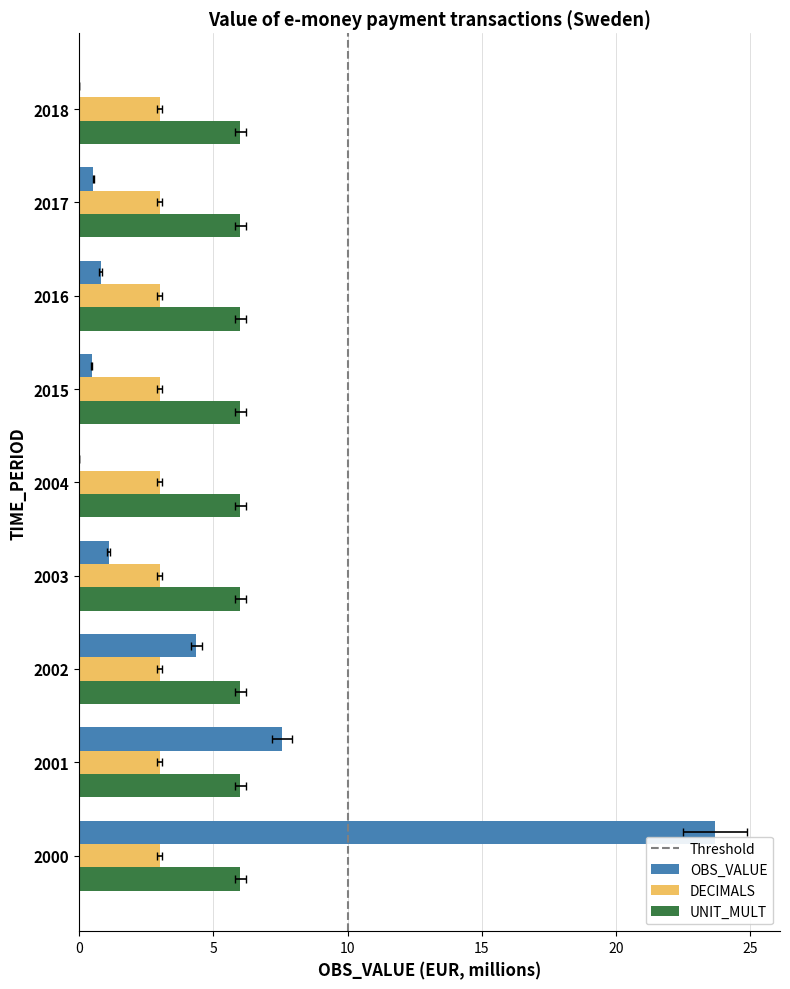

Rank the series at 2018 from lowest to highest value.

OBS_VALUE, DECIMALS, UNIT_MULT